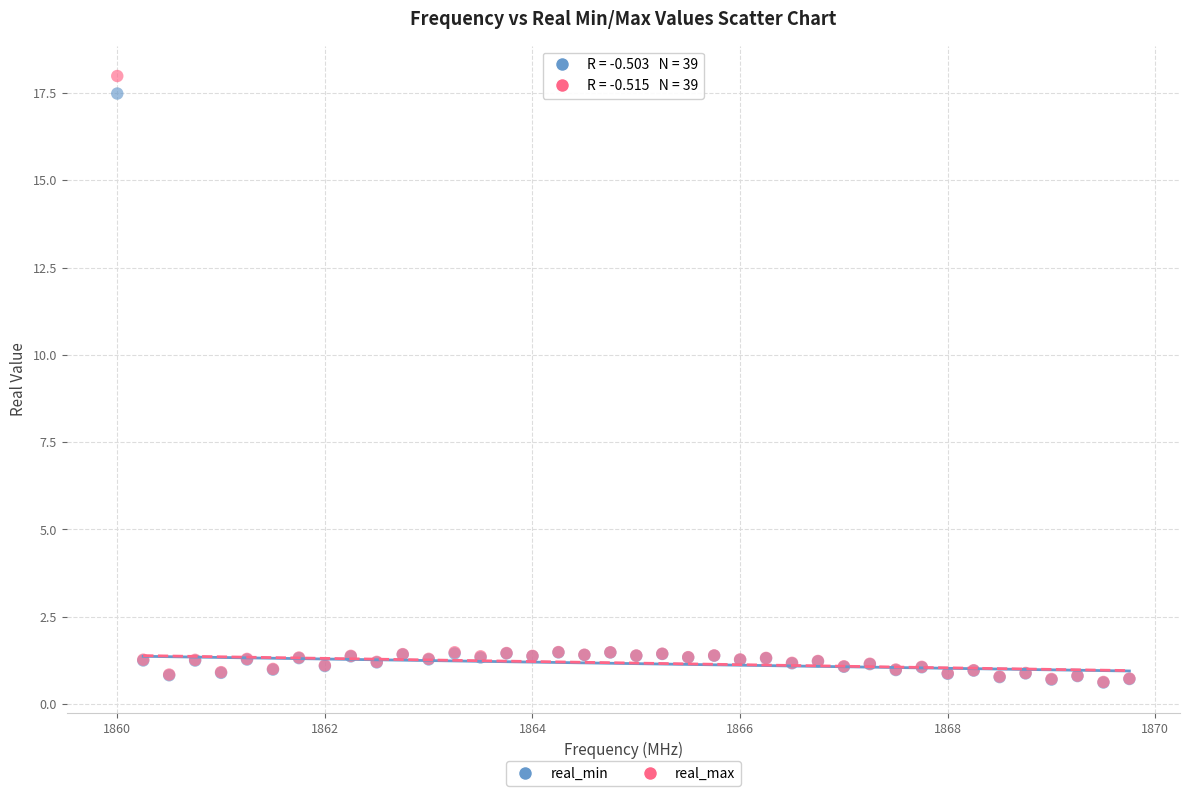

Which series contains the highest Y value?

real_max